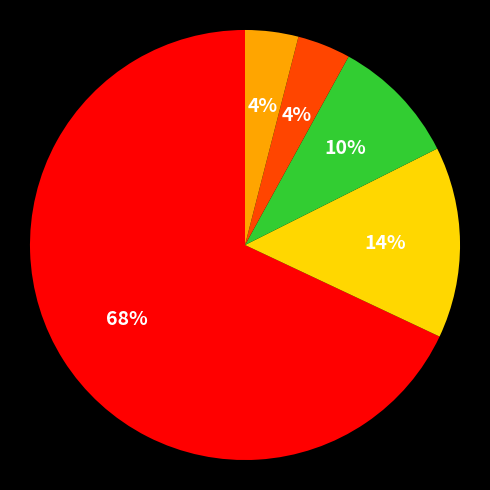

To the nearest percent, what is the difference between the largest and smallest slice percentages?

64%